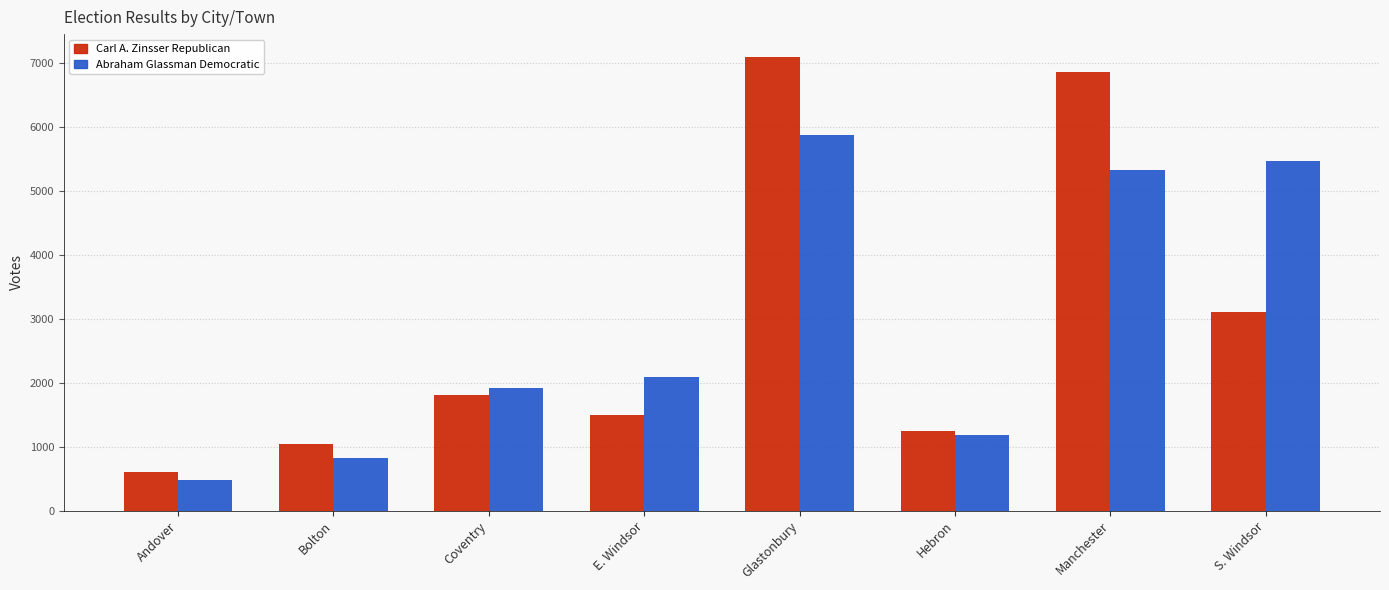

What is the highest value of the Abraham Glassman Democratic series?

5870